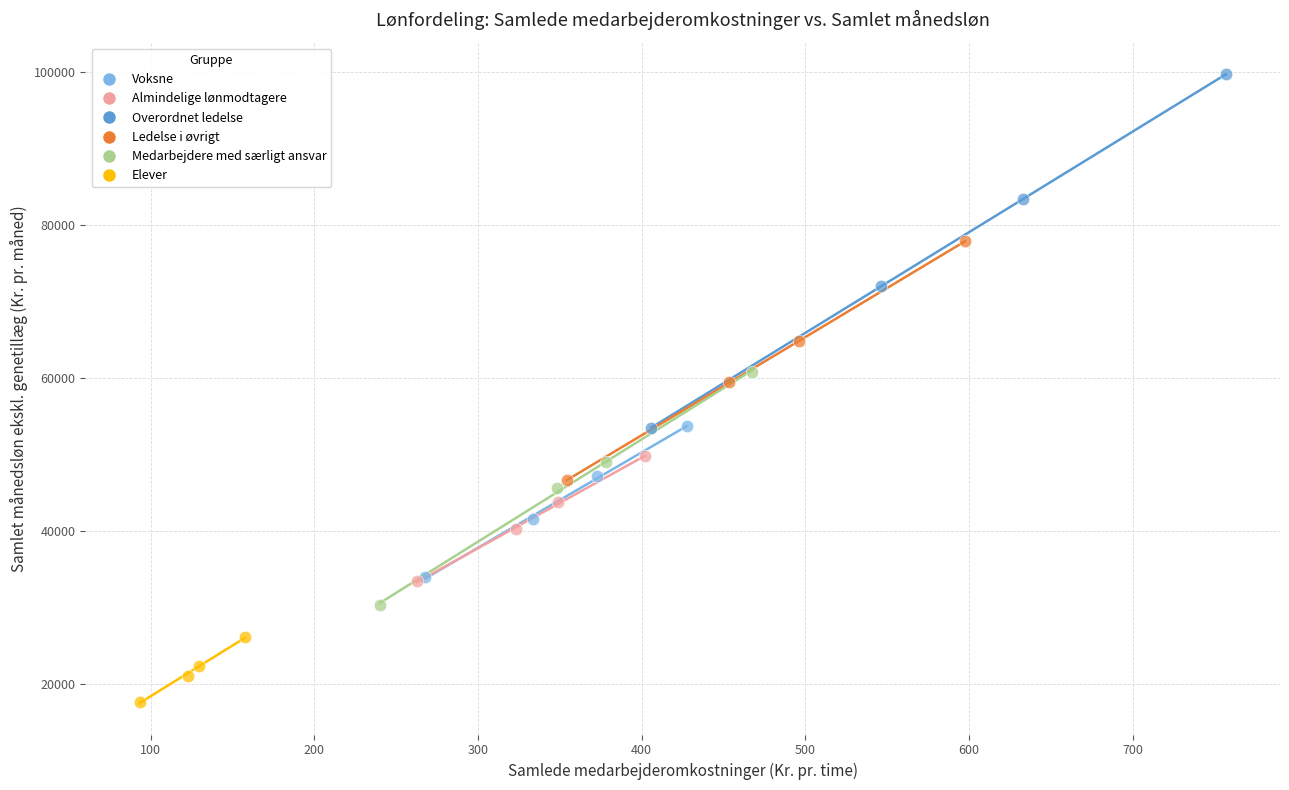

What are all the series names shown in the legend?

Voksne, Almindelige lønmodtagere, Overordnet ledelse, Ledelse i øvrigt, Medarbejdere med særligt ansvar, Elever